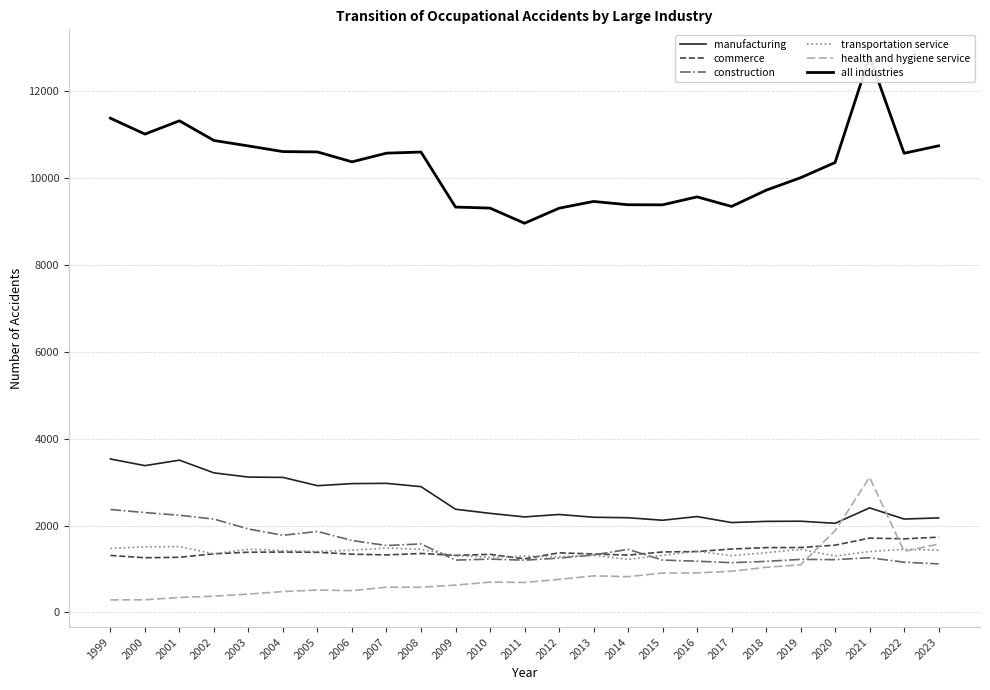

Between which two adjacent categories do health and hygiene service and commerce first intersect?

2019 and 2020